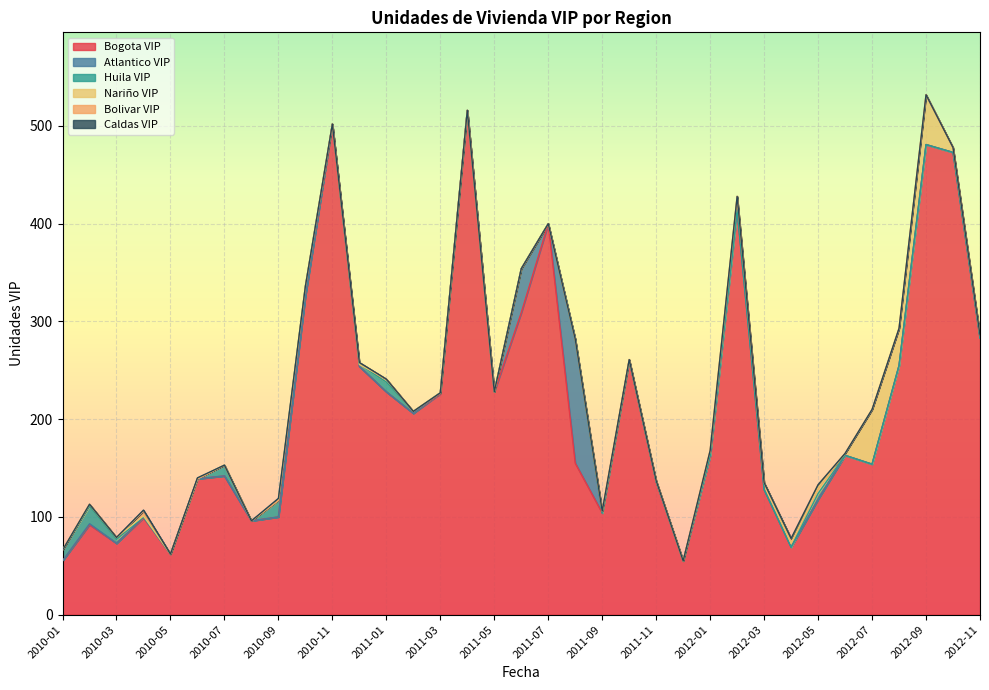

At which category does the chart reach its minimum across all series?

2010-01